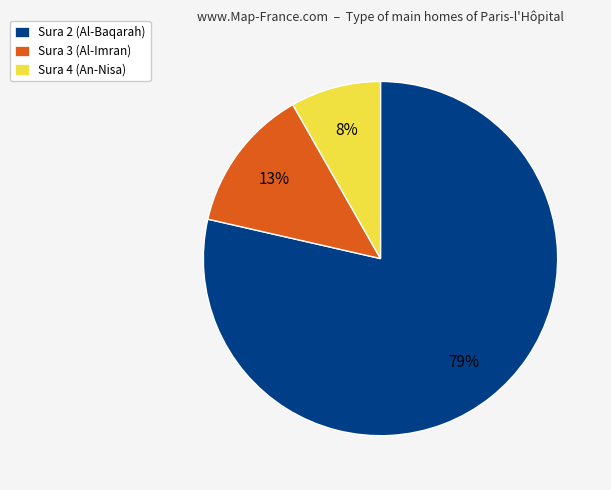

Is there a majority slice in this chart?

Yes